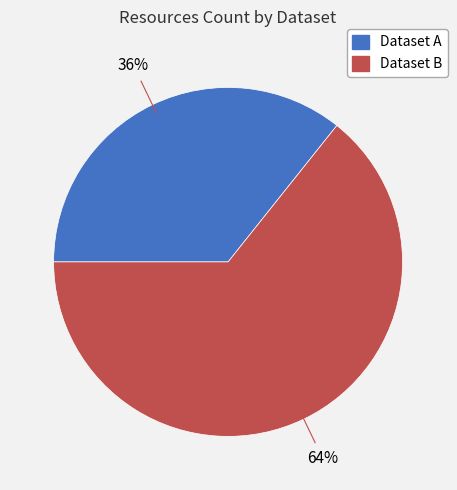

To the nearest percent, what is the average slice percentage?

50%